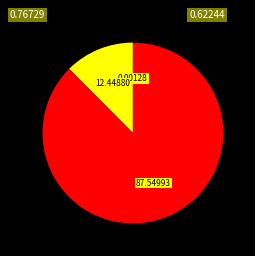

Is there any slice that represents more than half of the pie?

Yes